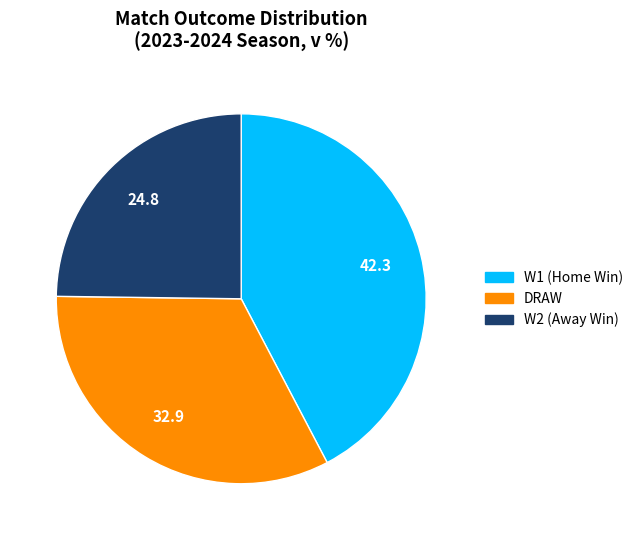

Does any single category account for the majority?

No